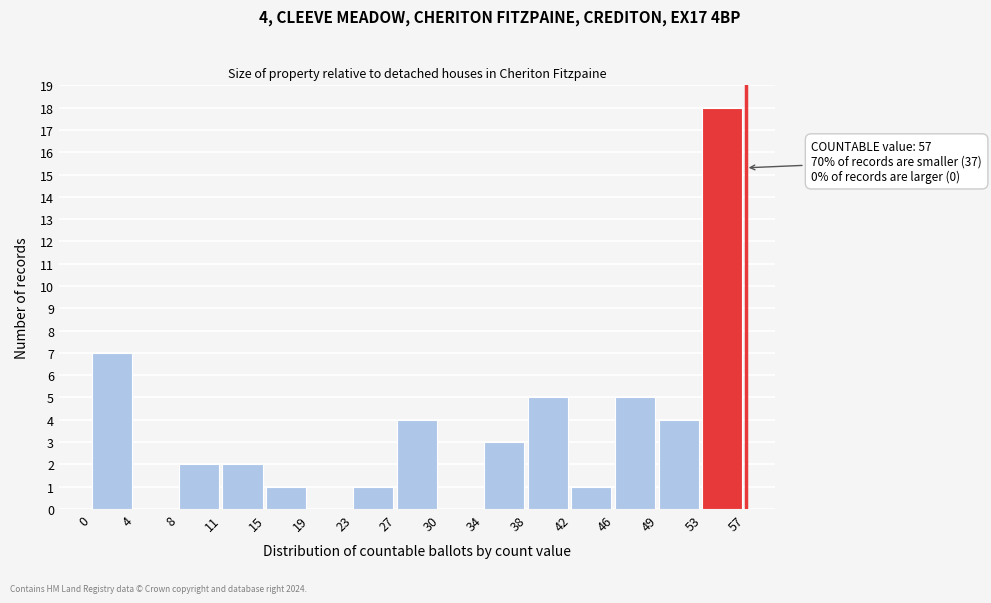

Over which range of the x-axis is the bar tallest?

53 to 57